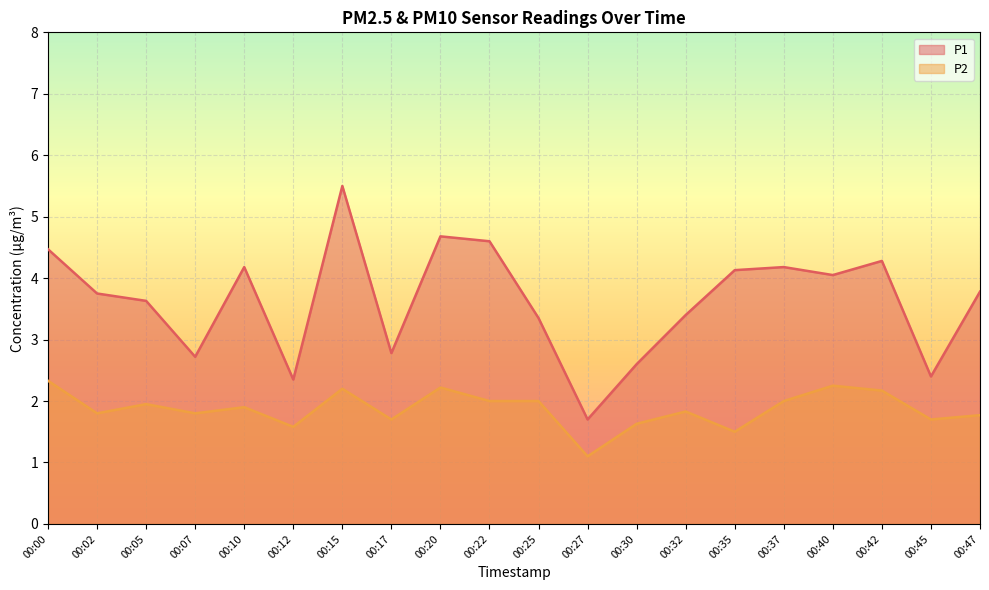

Count the number of categories in the chart.

20